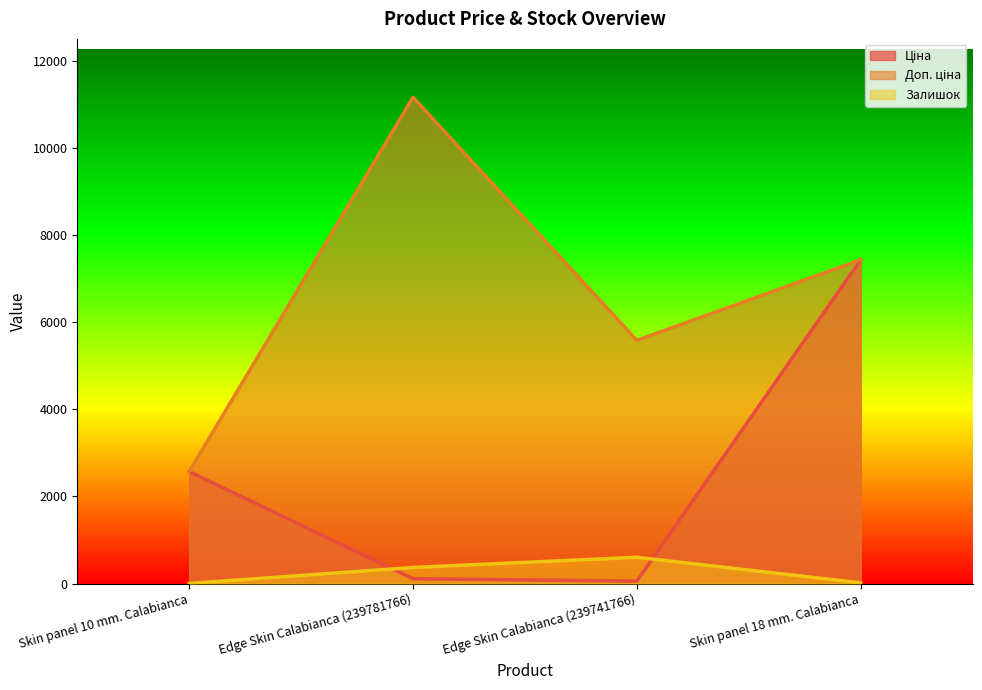

Rank the series by their maximum value, from lowest to highest.

Залишок, Ціна, Доп. ціна